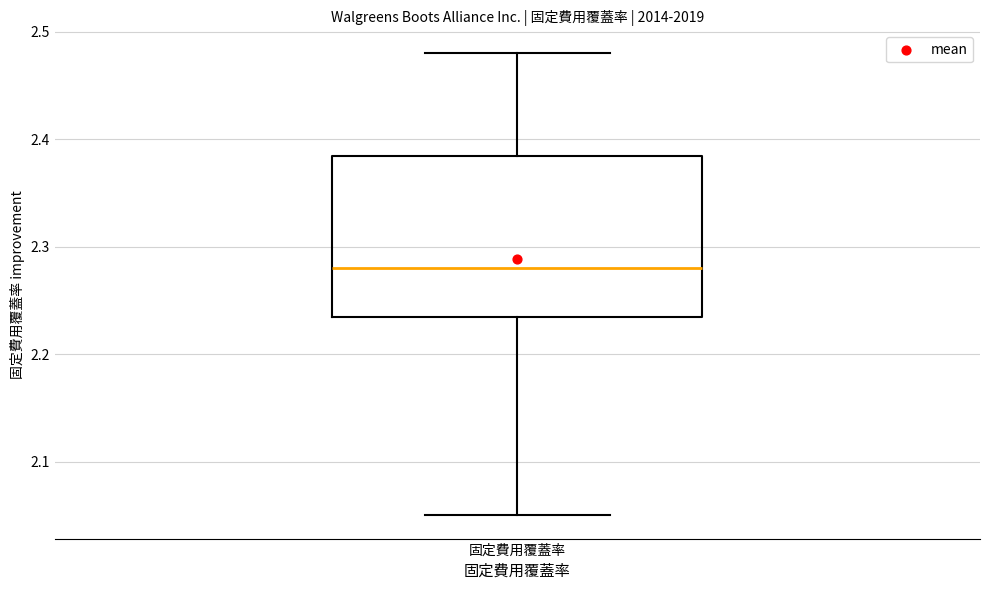

Read this box plot against the y-axis: the position of the median line, the range covered by the box, and the ends of both whiskers. The values are not printed on the chart, so give them approximately, as read against the axis.

median 2.28, box 2.24 to 2.39, whiskers 2.05 to 2.48